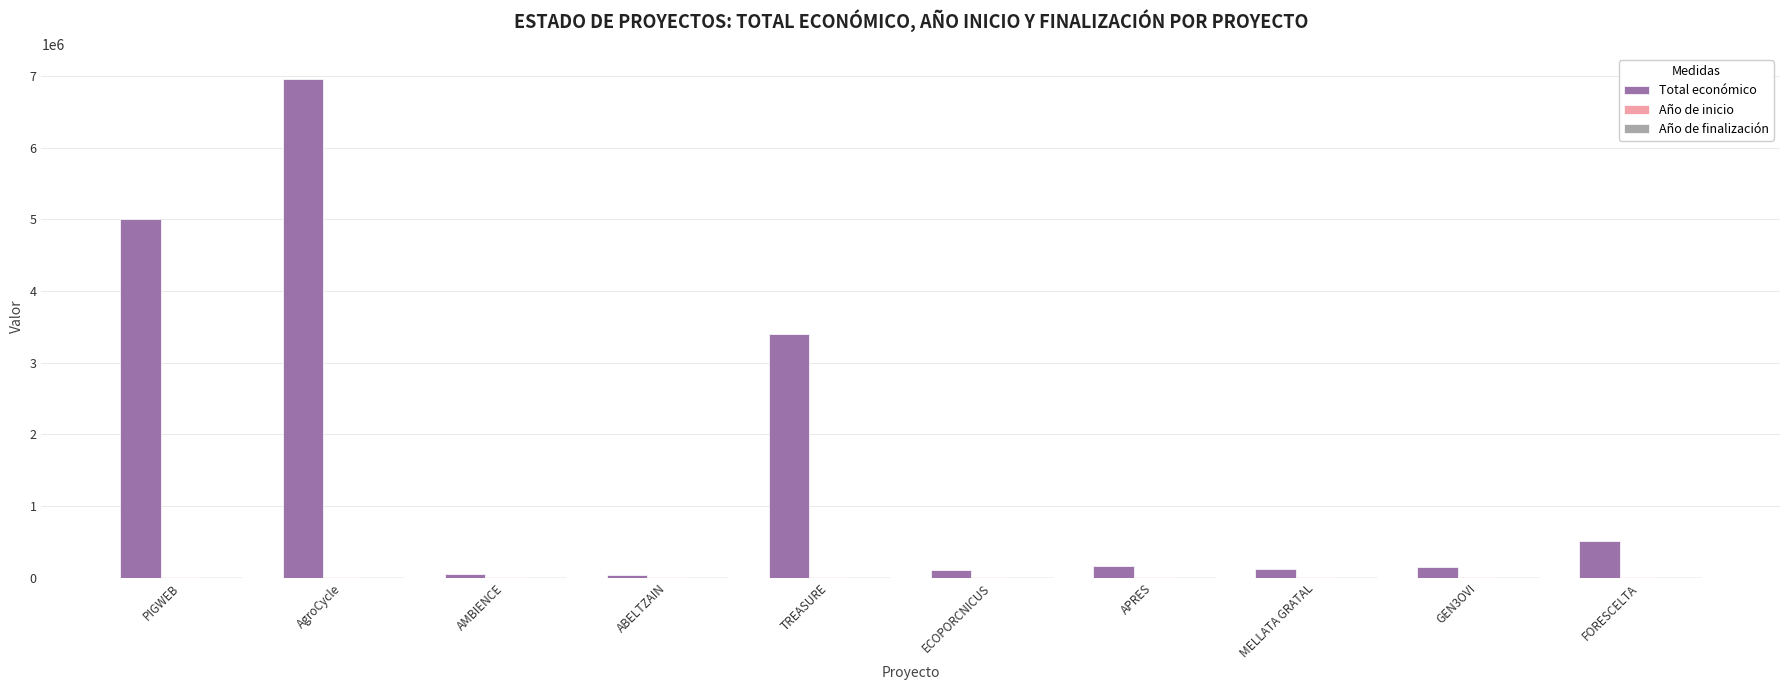

Which category has the highest value across all series?

AgroCycle